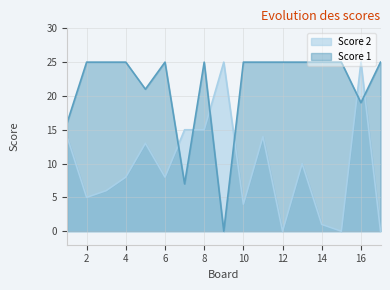

Which has a higher value, 10 or 5?

10